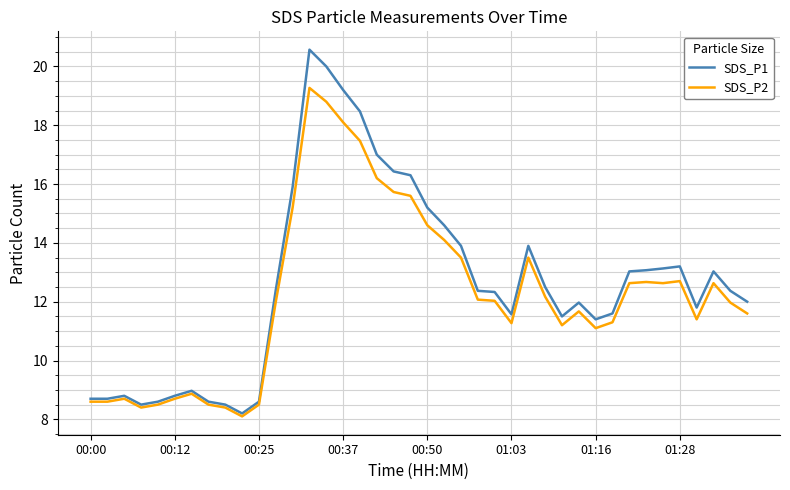

What is the difference between the maximum and minimum values in the SDS_P1 series?

12.4